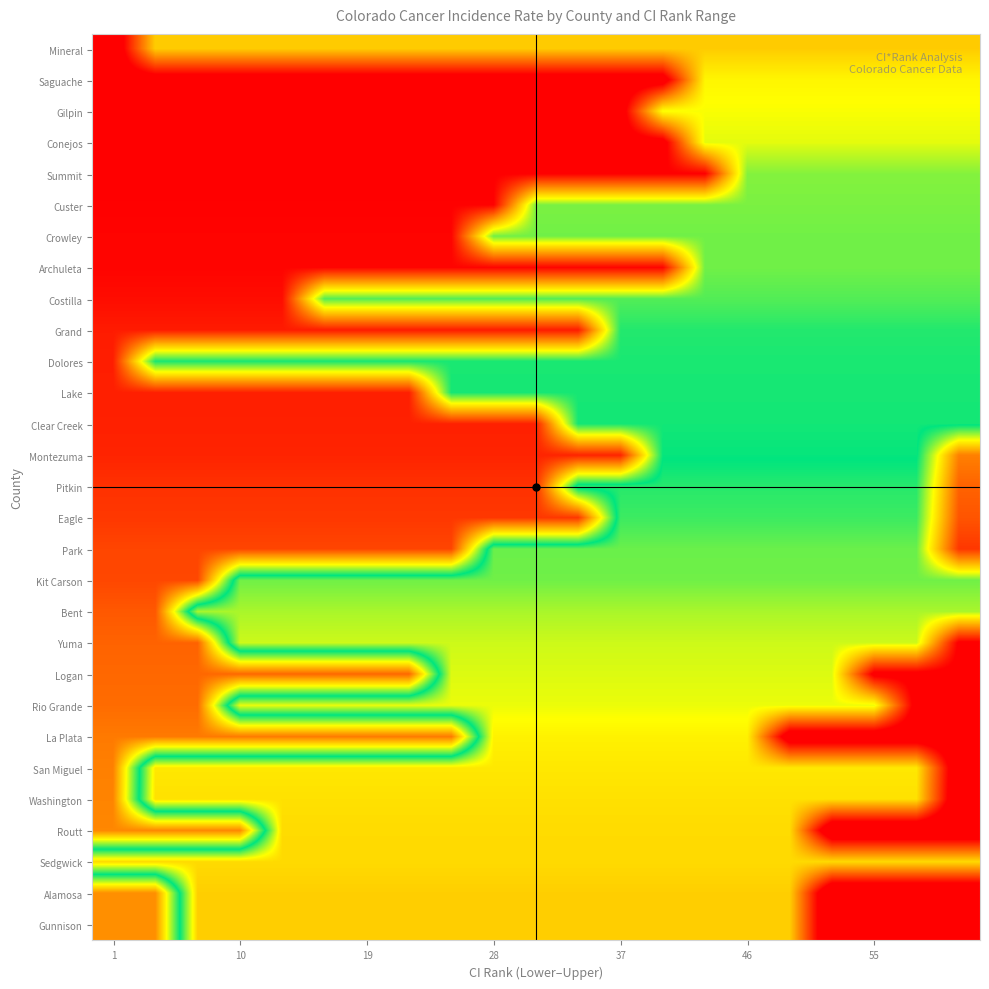

Reading left to right, what are all the values shown in this chart?

Mineral: 141.2	235.4	235.4	235.4	235.4	235.4	235.4	235.4	235.4	235.4	235.4	235.4	235.4	235.4	235.4	235.4	235.4	235.4	235.4	235.4	235.4
Saguache: 149.9	149.9	149.9	149.9	149.9	149.9	149.9	149.9	149.9	149.9	149.9	149.9	149.9	149.9	249.9	249.9	249.9	249.9	249.9	249.9	249.9
Gilpin: 152.3	152.3	152.3	152.3	152.3	152.3	152.3	152.3	152.3	152.3	152.3	152.3	152.3	253.9	253.9	253.9	253.9	253.9	253.9	253.9	253.9
Conejos: 154.5	154.5	154.5	154.5	154.5	154.5	154.5	154.5	154.5	154.5	154.5	154.5	154.5	154.5	257.5	257.5	257.5	257.5	257.5	257.5	257.5
Summit: 164.5	164.5	164.5	164.5	164.5	164.5	164.5	164.5	164.5	164.5	164.5	164.5	164.5	164.5	164.5	274.1	274.1	274.1	274.1	274.1	274.1
Custer: 165.4	165.4	165.4	165.4	165.4	165.4	165.4	165.4	165.4	165.4	275.7	275.7	275.7	275.7	275.7	275.7	275.7	275.7	275.7	275.7	275.7
Crowley: 166.4	166.4	166.4	166.4	166.4	166.4	166.4	166.4	166.4	277.4	277.4	277.4	277.4	277.4	277.4	277.4	277.4	277.4	277.4	277.4	277.4
Archuleta: 166.5	166.5	166.5	166.5	166.5	166.5	166.5	166.5	166.5	166.5	166.5	166.5	166.5	166.5	277.5	277.5	277.5	277.5	277.5	277.5	277.5
Costilla: 169.6	169.6	169.6	169.6	169.6	282.6	282.6	282.6	282.6	282.6	282.6	282.6	282.6	282.6	282.6	282.6	282.6	282.6	282.6	282.6	282.6
Grand: 174.5	174.5	174.5	174.5	174.5	174.5	174.5	174.5	174.5	174.5	174.5	174.5	290.8	290.8	290.8	290.8	290.8	290.8	290.8	290.8	290.8
Dolores: 175.5	292.5	292.5	292.5	292.5	292.5	292.5	292.5	292.5	292.5	292.5	292.5	292.5	292.5	292.5	292.5	292.5	292.5	292.5	292.5	292.5
Lake: 175.8	175.8	175.8	175.8	175.8	175.8	175.8	175.8	293.0	293.0	293.0	293.0	293.0	293.0	293.0	293.0	293.0	293.0	293.0	293.0	293.0
Clear Creek: 176.2	176.2	176.2	176.2	176.2	176.2	176.2	176.2	176.2	176.2	176.2	293.7	293.7	293.7	293.7	293.7	293.7	293.7	293.7	293.7	293.7
Montezuma: 177.5	177.5	177.5	177.5	177.5	177.5	177.5	177.5	177.5	177.5	177.5	177.5	177.5	295.8	295.8	295.8	295.8	295.8	295.8	295.8	384.5
Pitkin: 182.1	182.1	182.1	182.1	182.1	182.1	182.1	182.1	182.1	182.1	182.1	303.5	303.5	303.5	303.5	303.5	303.5	303.5	303.5	303.5	394.6
Eagle: 184.3	184.3	184.3	184.3	184.3	184.3	184.3	184.3	184.3	184.3	184.3	184.3	307.2	307.2	307.2	307.2	307.2	307.2	307.2	307.2	399.4
Park: 189.1	189.1	189.1	189.1	189.1	189.1	189.1	189.1	189.1	315.1	315.1	315.1	315.1	315.1	315.1	315.1	315.1	315.1	315.1	315.1	409.6
Kit Carson: 189.7	189.7	189.7	316.1	316.1	316.1	316.1	316.1	316.1	316.1	316.1	316.1	316.1	316.1	316.1	316.1	316.1	316.1	316.1	316.1	316.1
Bent: 195.6	195.6	326.0	326.0	326.0	326.0	326.0	326.0	326.0	326.0	326.0	326.0	326.0	326.0	326.0	326.0	326.0	326.0	326.0	326.0	326.0
Yuma: 199.2	199.2	199.2	332.0	332.0	332.0	332.0	332.0	332.0	332.0	332.0	332.0	332.0	332.0	332.0	332.0	332.0	332.0	332.0	332.0	431.6
Logan: 200.9	200.9	200.9	200.9	200.9	200.9	200.9	200.9	334.8	334.8	334.8	334.8	334.8	334.8	334.8	334.8	334.8	334.8	435.2	435.2	435.2
Rio Grande: 202.4	202.4	202.4	337.3	337.3	337.3	337.3	337.3	337.3	337.3	337.3	337.3	337.3	337.3	337.3	337.3	337.3	337.3	337.3	438.5	438.5
La Plata: 207.2	207.2	207.2	207.2	207.2	207.2	207.2	207.2	207.2	345.3	345.3	345.3	345.3	345.3	345.3	345.3	448.9	448.9	448.9	448.9	448.9
San Miguel: 209.2	348.6	348.6	348.6	348.6	348.6	348.6	348.6	348.6	348.6	348.6	348.6	348.6	348.6	348.6	348.6	348.6	348.6	348.6	348.6	453.2
Washington: 210.6	351.0	351.0	351.0	351.0	351.0	351.0	351.0	351.0	351.0	351.0	351.0	351.0	351.0	351.0	351.0	351.0	351.0	351.0	351.0	456.3
Routt: 211.8	211.8	211.8	211.8	353.0	353.0	353.0	353.0	353.0	353.0	353.0	353.0	353.0	353.0	353.0	353.0	353.0	458.9	458.9	458.9	458.9
Sedgwick: 353.3	353.3	353.3	353.3	353.3	353.3	353.3	353.3	353.3	353.3	353.3	353.3	353.3	353.3	353.3	353.3	353.3	353.3	353.3	353.3	353.3
Alamosa: 214.4	214.4	357.3	357.3	357.3	357.3	357.3	357.3	357.3	357.3	357.3	357.3	357.3	357.3	357.3	357.3	357.3	464.5	464.5	464.5	464.5
Gunnison: 214.4	214.4	357.4	357.4	357.4	357.4	357.4	357.4	357.4	357.4	357.4	357.4	357.4	357.4	357.4	357.4	357.4	464.6	464.6	464.6	464.6